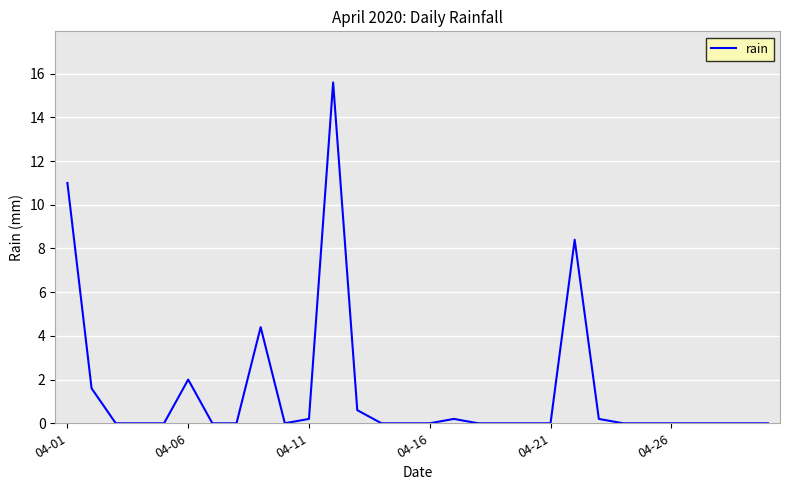

What is the maximum value shown in the chart?

15.6